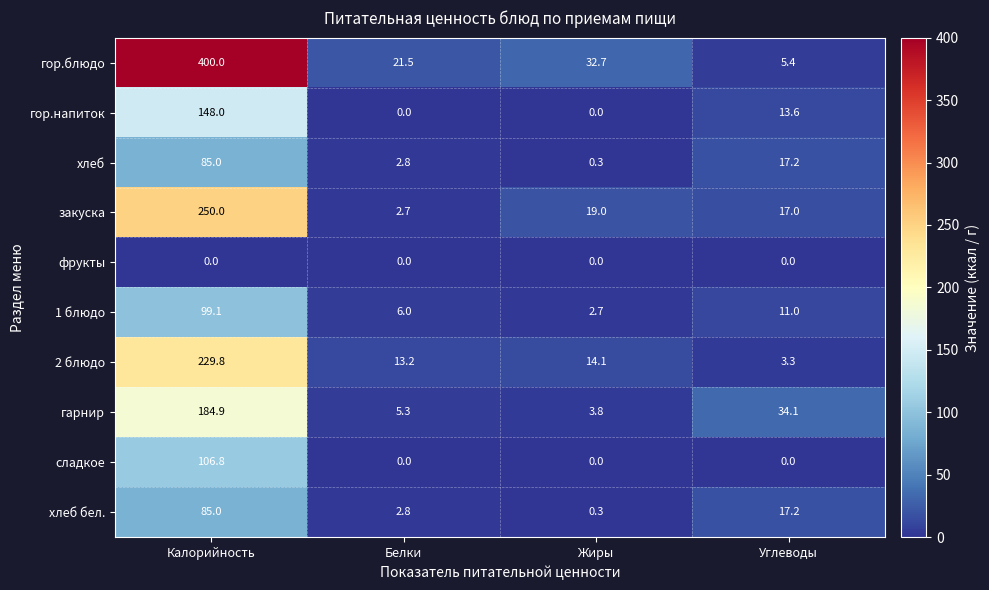

What is the difference between the maximum and minimum values in the 1 блюдо series?

96.4